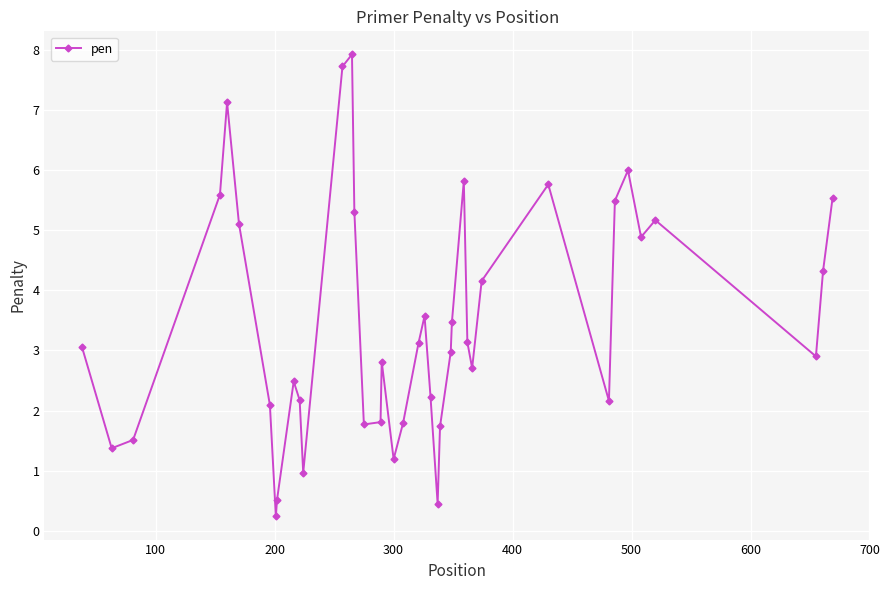

What is the average value?

3.5